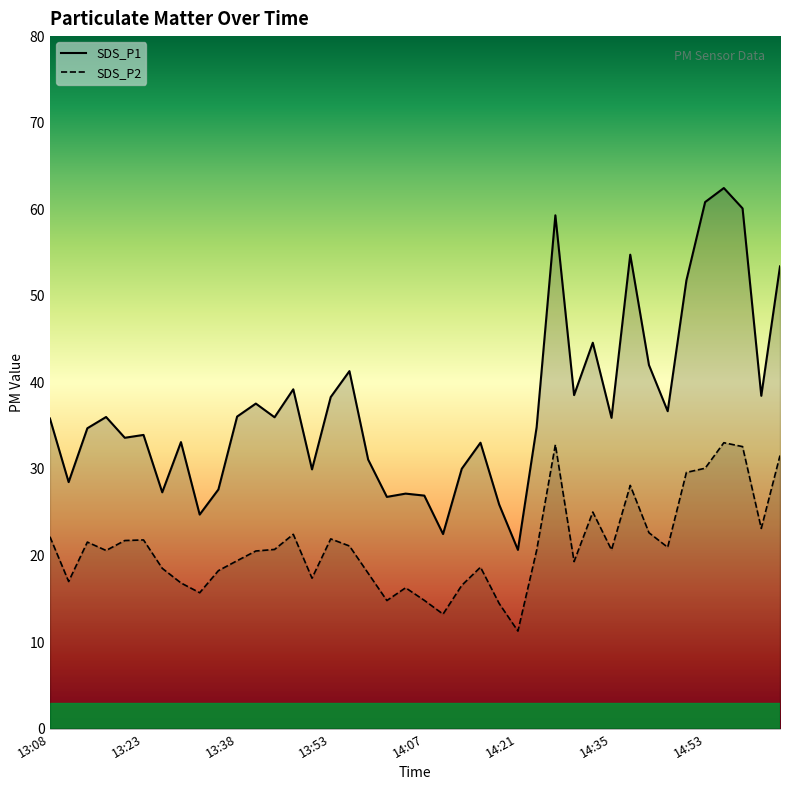

At which category does SDS_P2 reach its first local peak?

13:14